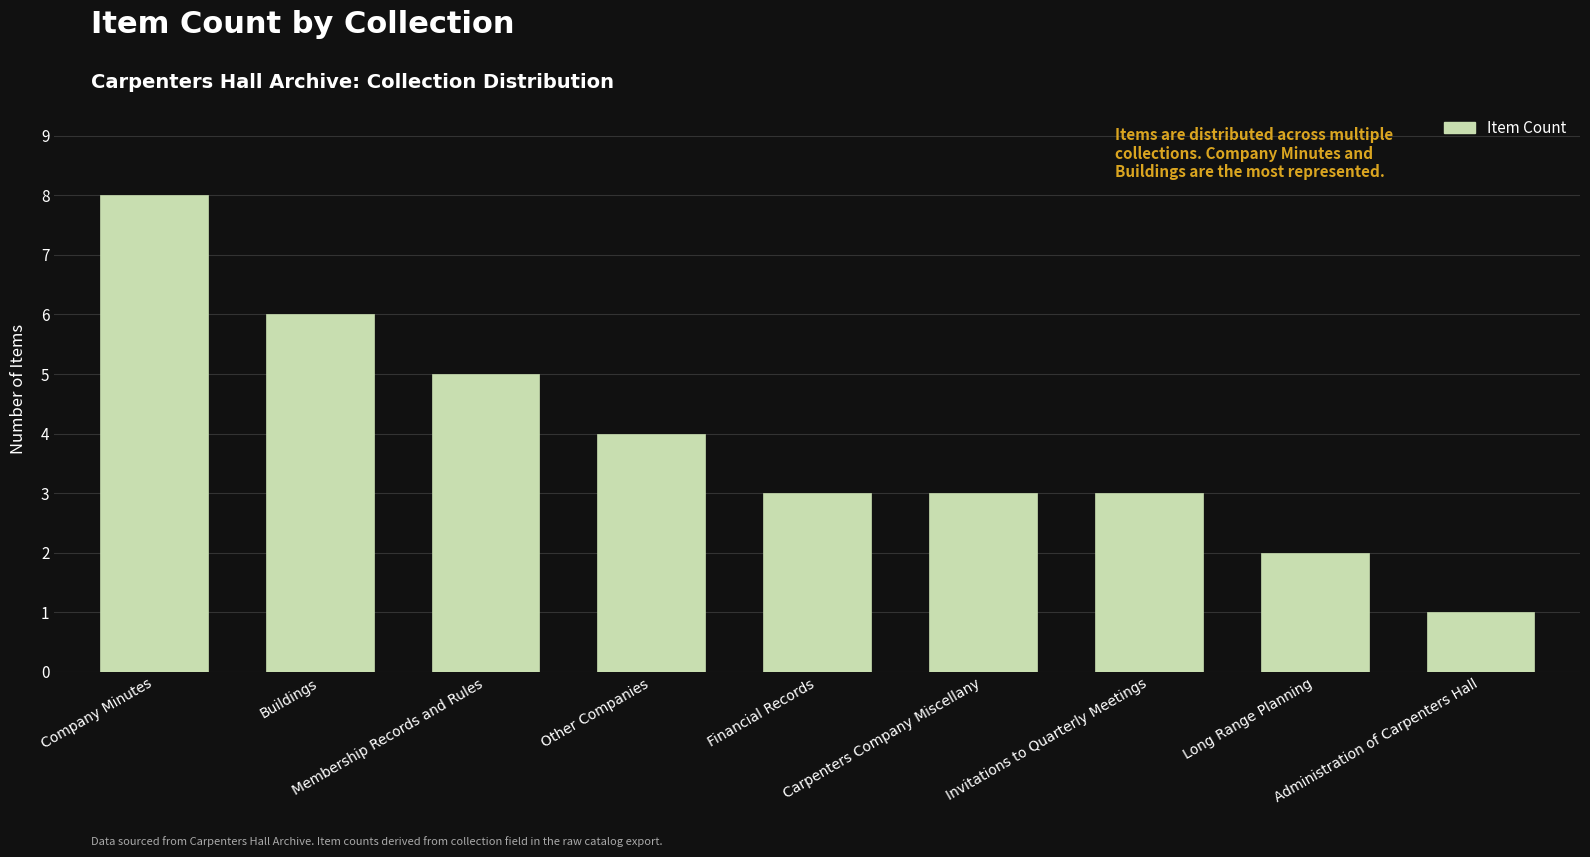

What is the difference between the maximum and minimum values?

7